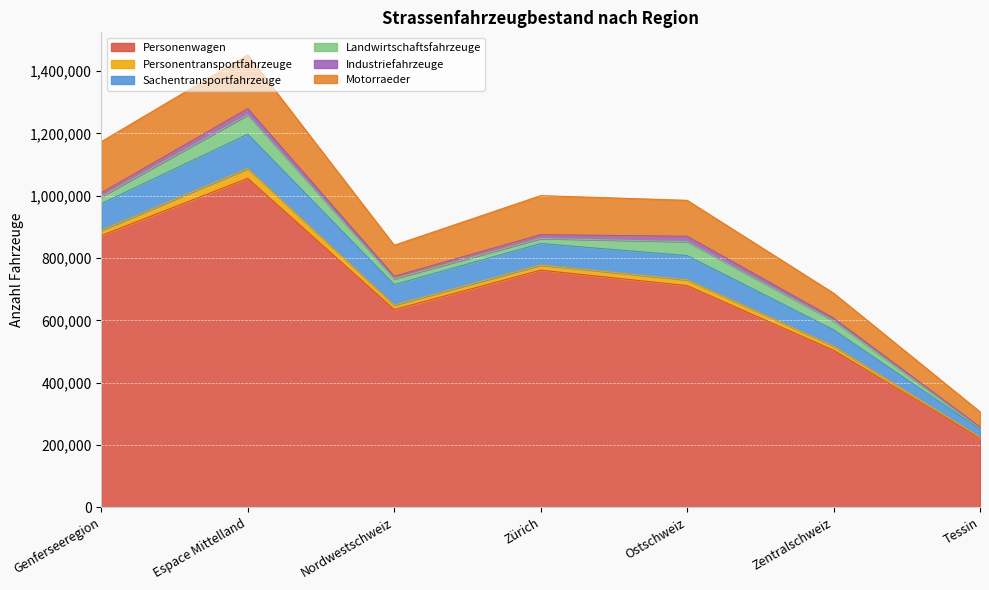

What is the difference between the maximum and second lowest values in the Sachentransportfahrzeuge series?

58033